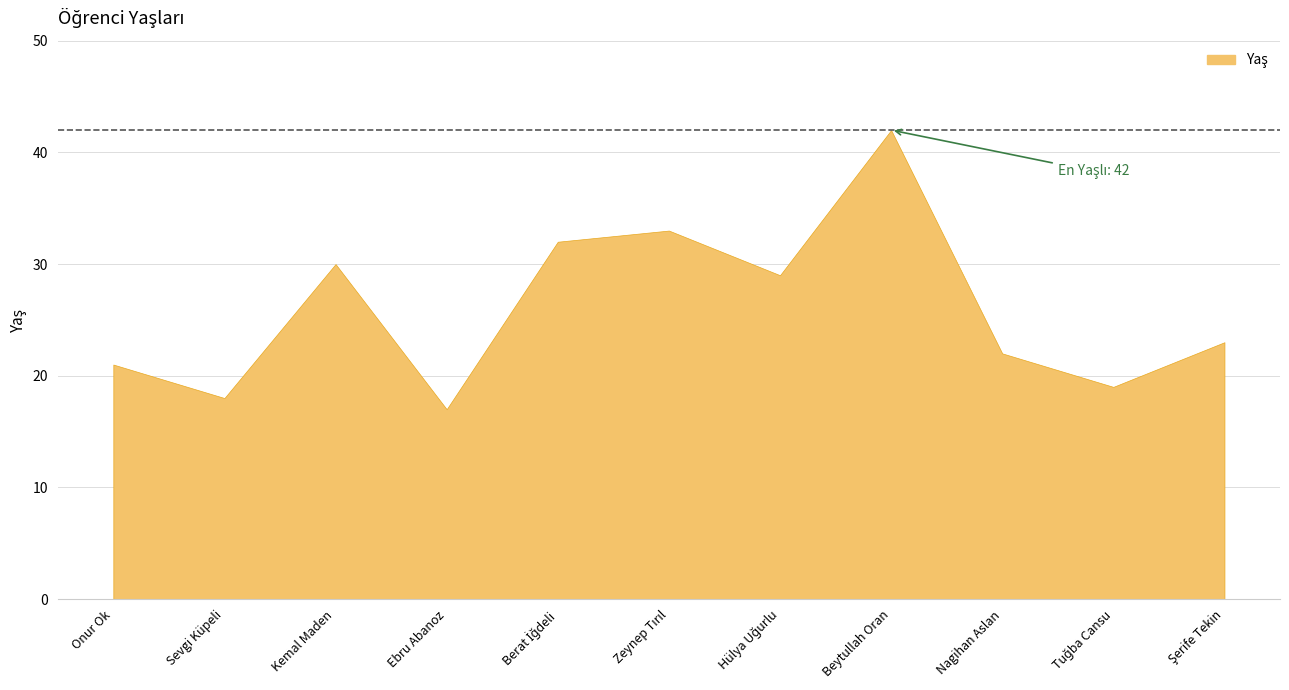

List the labels in order of value, largest first.

Beytullah Oran, Zeynep Tırıl, Berat İğdeli, Kemal Maden, Hülya Uğurlu, Şerife Tekin, Nagihan Aslan, Onur Ok, Tuğba Cansu, Sevgi Küpeli, Ebru Abanoz